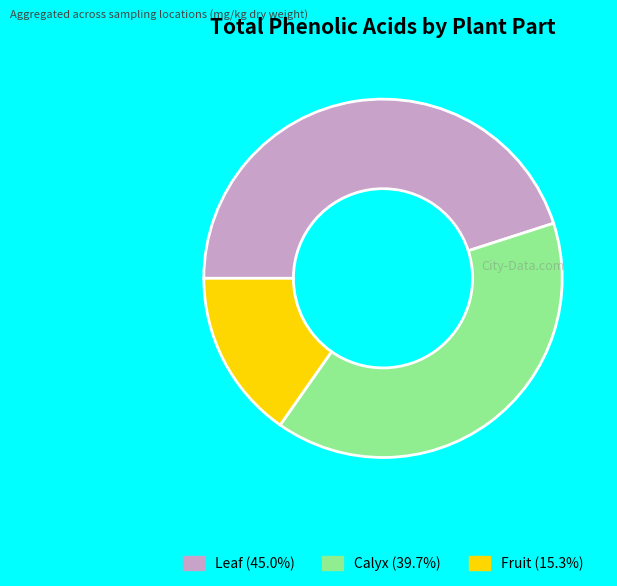

Is there any slice that represents more than half of the pie?

No